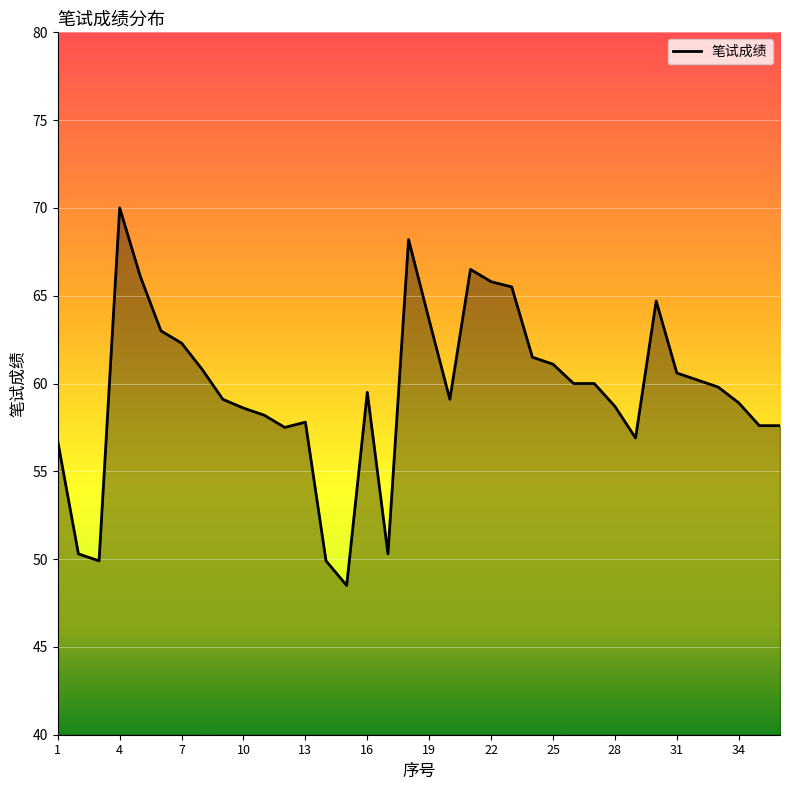

Which label corresponds to the smallest value in the chart?

15